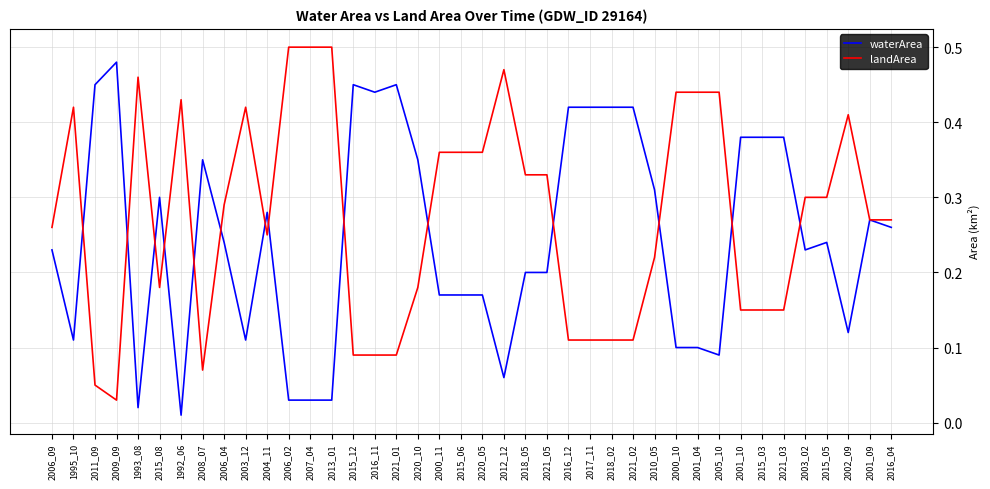

The value of landArea at 1993_08 is 0.5. True or false?

True